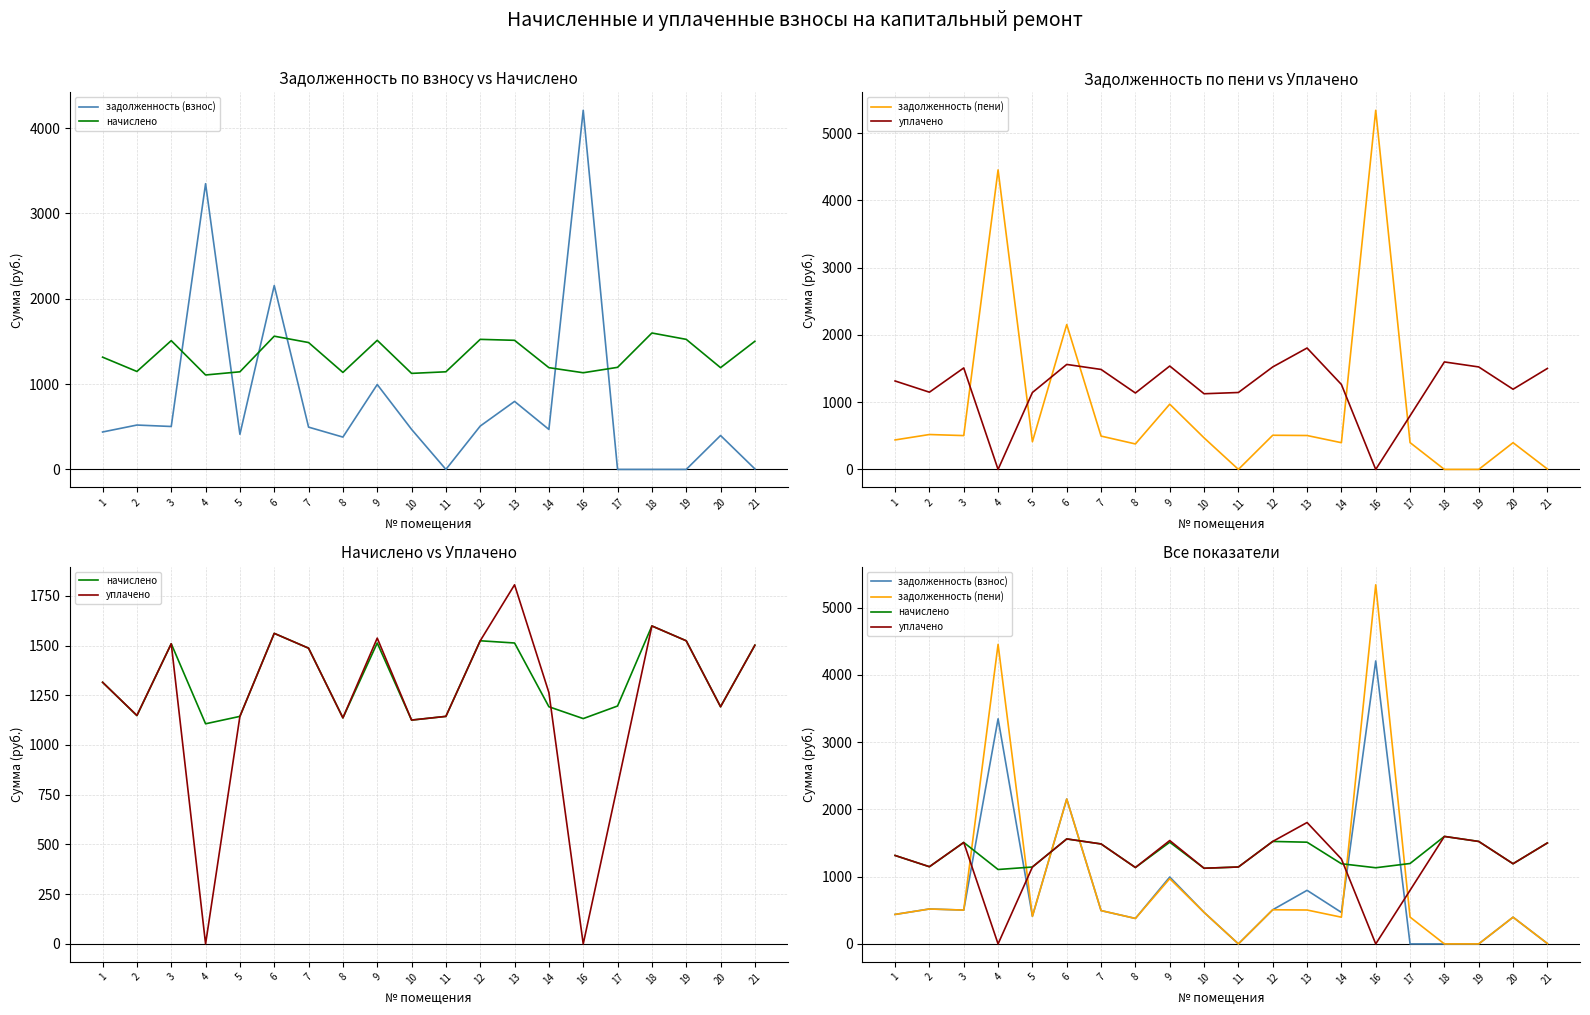

What is the sum of all задолженность (пени) values?

18347.2